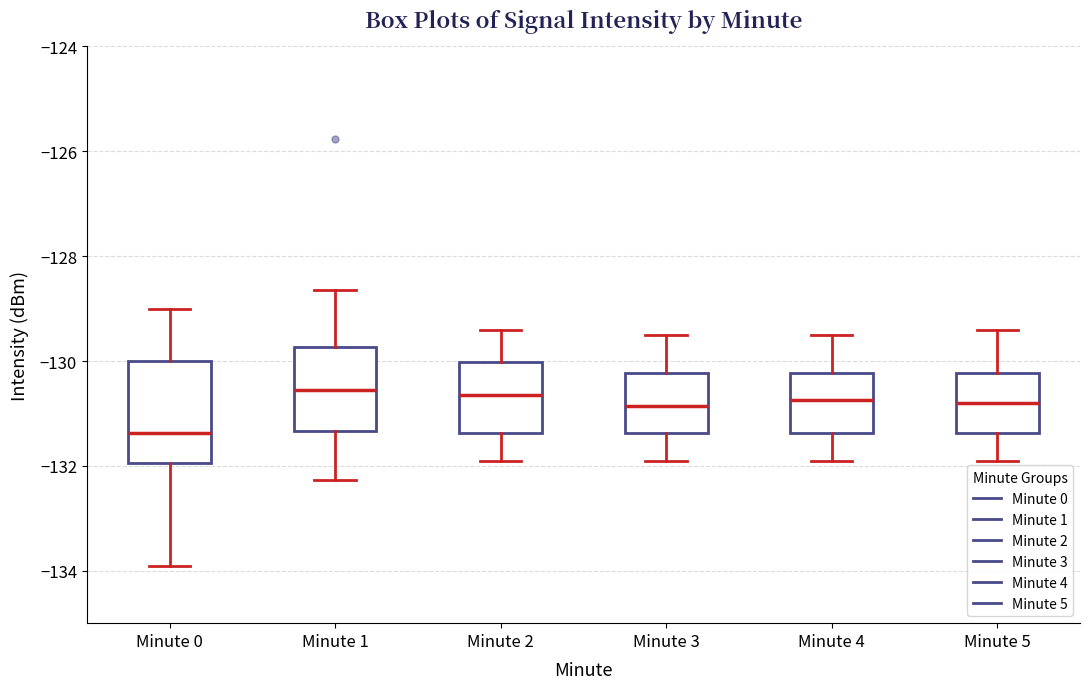

Reading left to right, read every box against the y-axis: the position of its median line, the range the box covers, and the ends of its whiskers. The values are not printed on the chart, so give them approximately, as read against the axis.

Minute 0: median -131.4, box -132.0 to -130.0, whiskers -134.0 to -129.0
Minute 1: median -130.6, box -131.4 to -129.8, whiskers -132.2 to -128.6
Minute 2: median -130.6, box -131.4 to -130.0, whiskers -131.8 to -129.4
Minute 3: median -130.8, box -131.4 to -130.2, whiskers -131.8 to -129.4
Minute 4: median -130.8, box -131.4 to -130.2, whiskers -131.8 to -129.4
Minute 5: median -130.8, box -131.4 to -130.2, whiskers -131.8 to -129.4